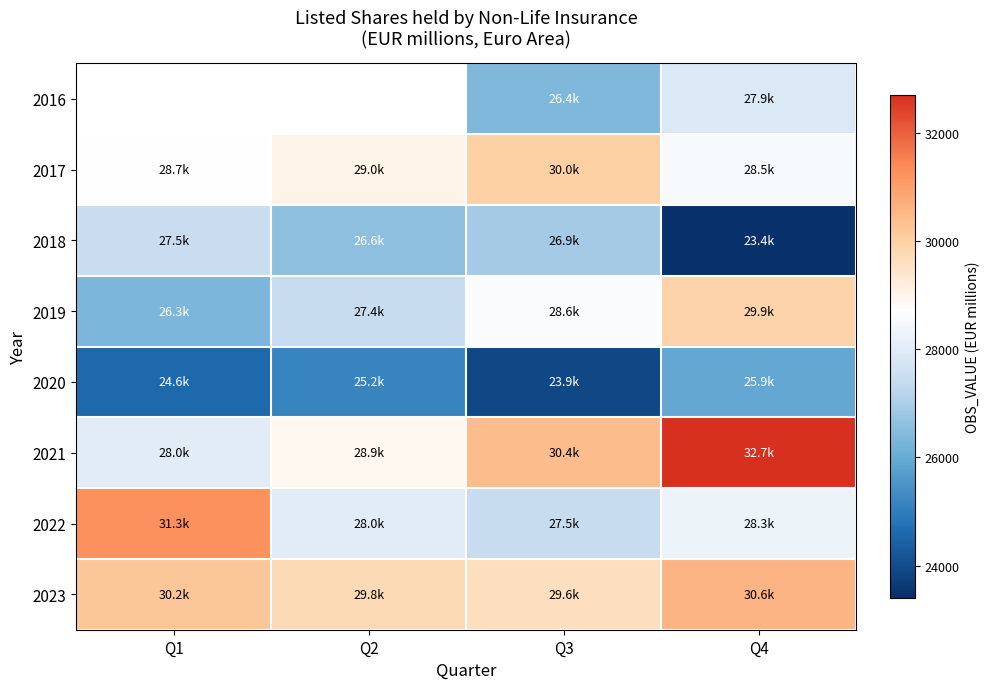

True or false: 2022 has a value of 36470.1 at Q2.

False